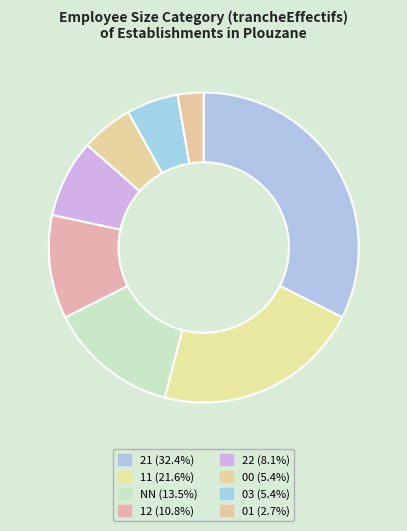

The 11 slice represents 15% of the pie. True or false?

False